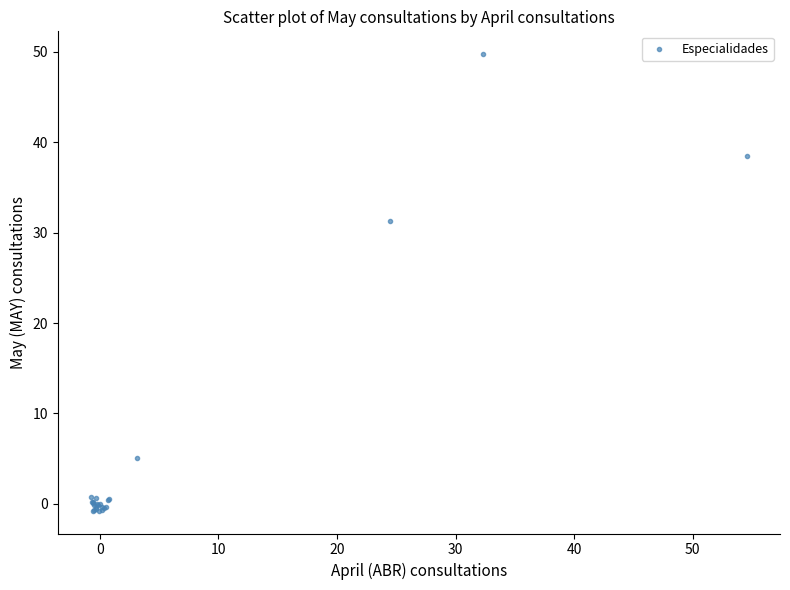

What Y value in the scatter plot is closest to 24?

31.3